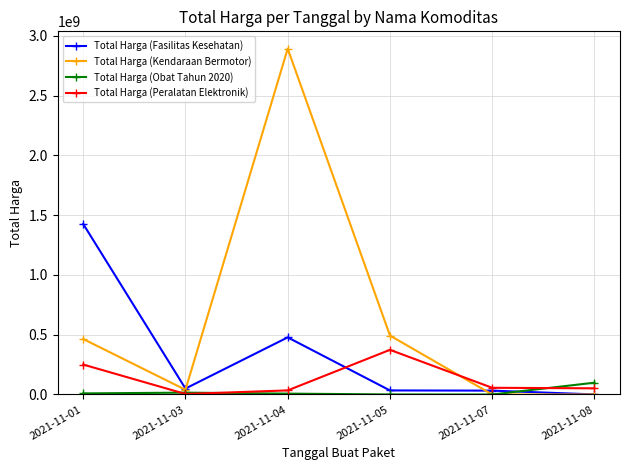

Rank the series by their average value, from lowest to highest.

Total Harga (Obat Tahun 2020), Total Harga (Peralatan Elektronik), Total Harga (Fasilitas Kesehatan), Total Harga (Kendaraan Bermotor)